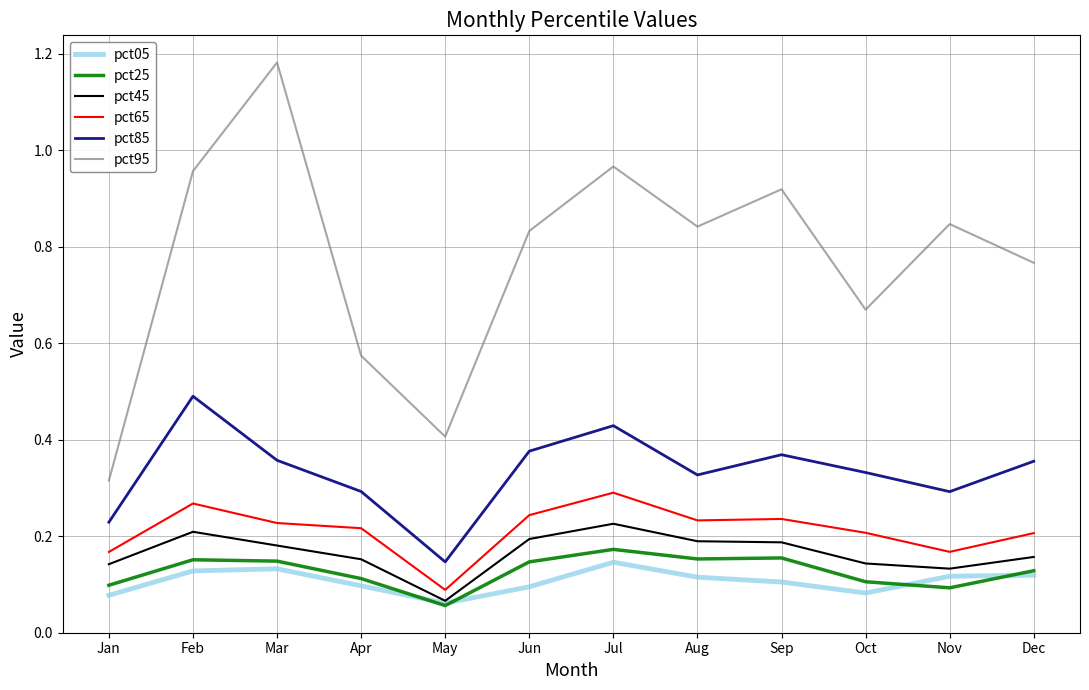

At which label is pct45 closest to 0?

May